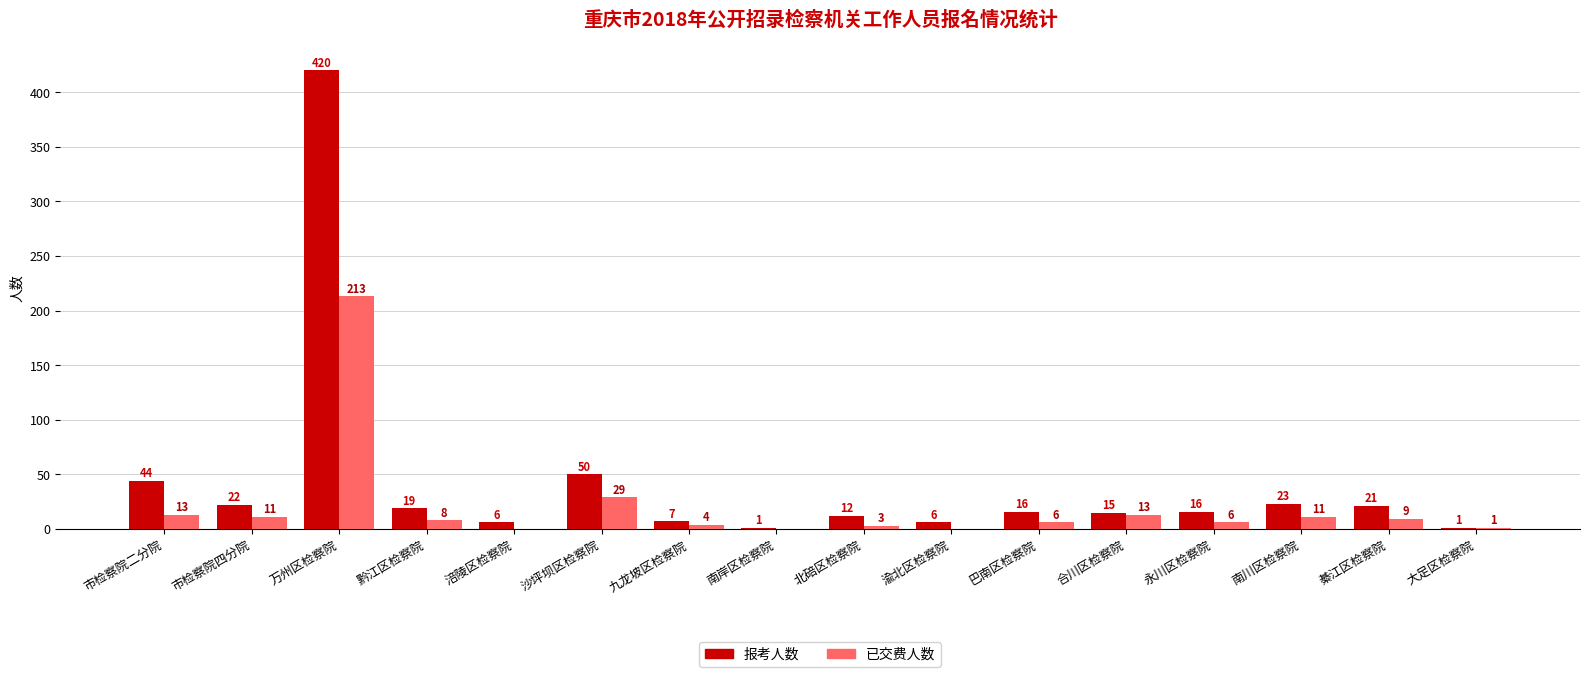

Is it true that 报考人数 equals 18 at 市检察院二分院?

False